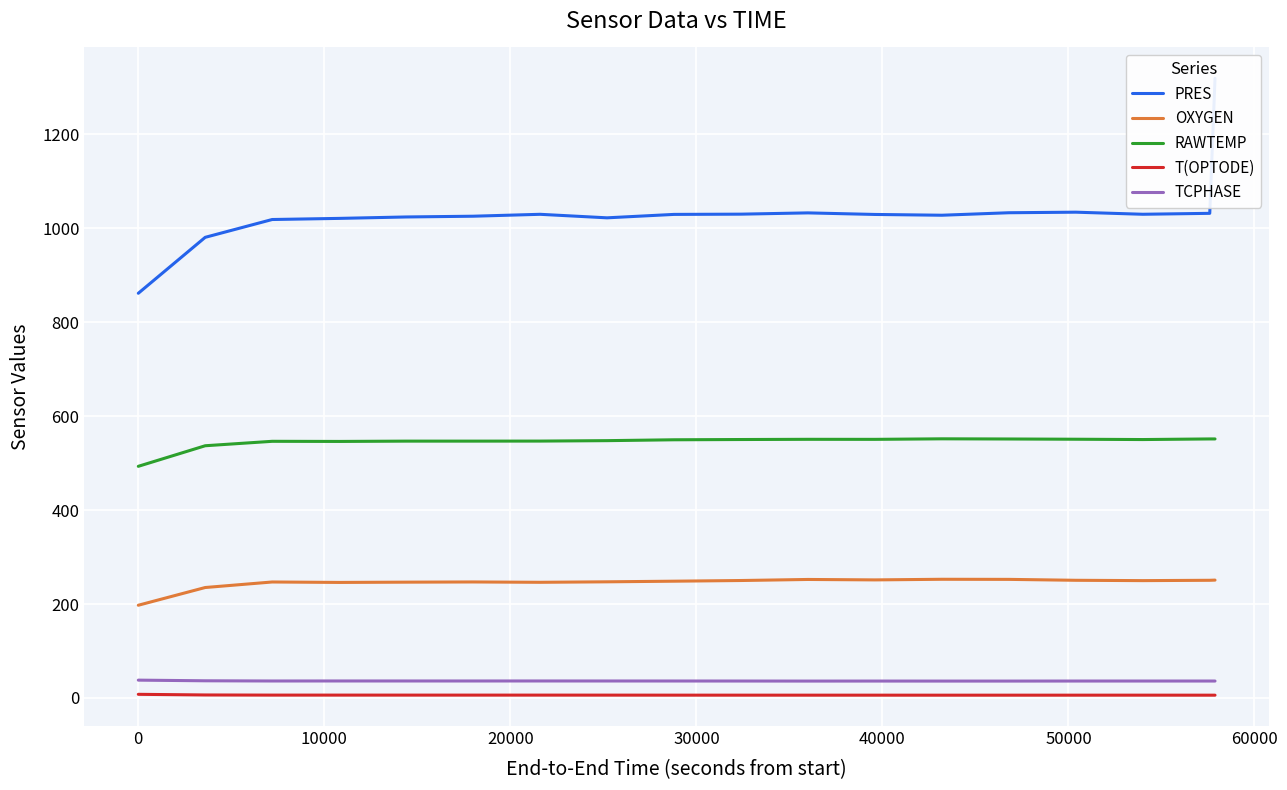

What is the highest value of the TCPHASE series?

37.9